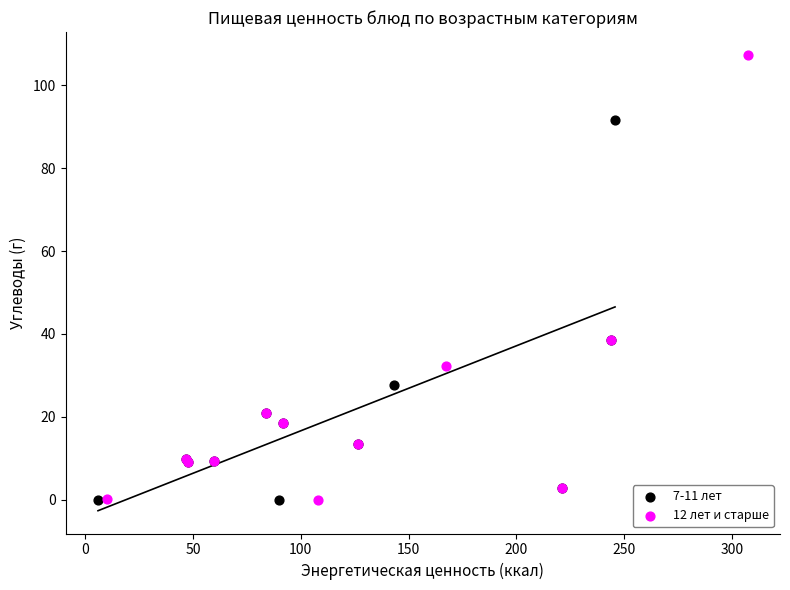

Which series has the largest Y range (max minus min)?

12 лет и старше